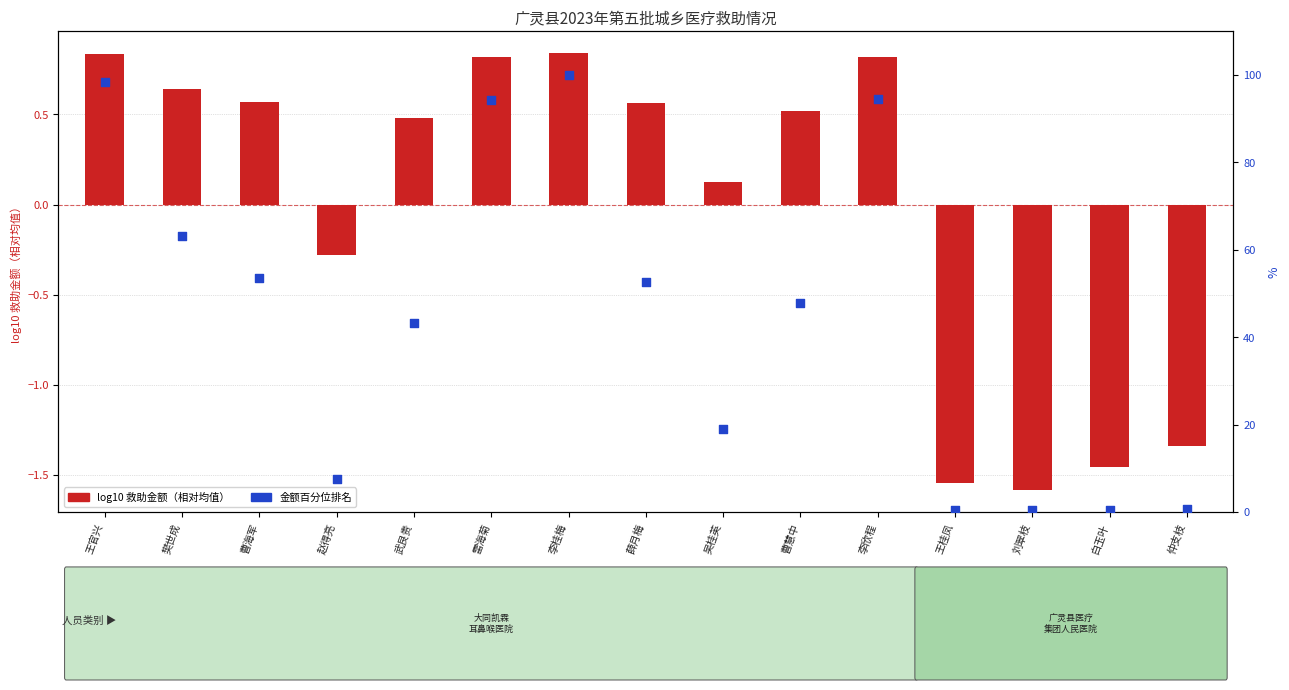

Which series has the largest total across all categories?

金额百分位排名